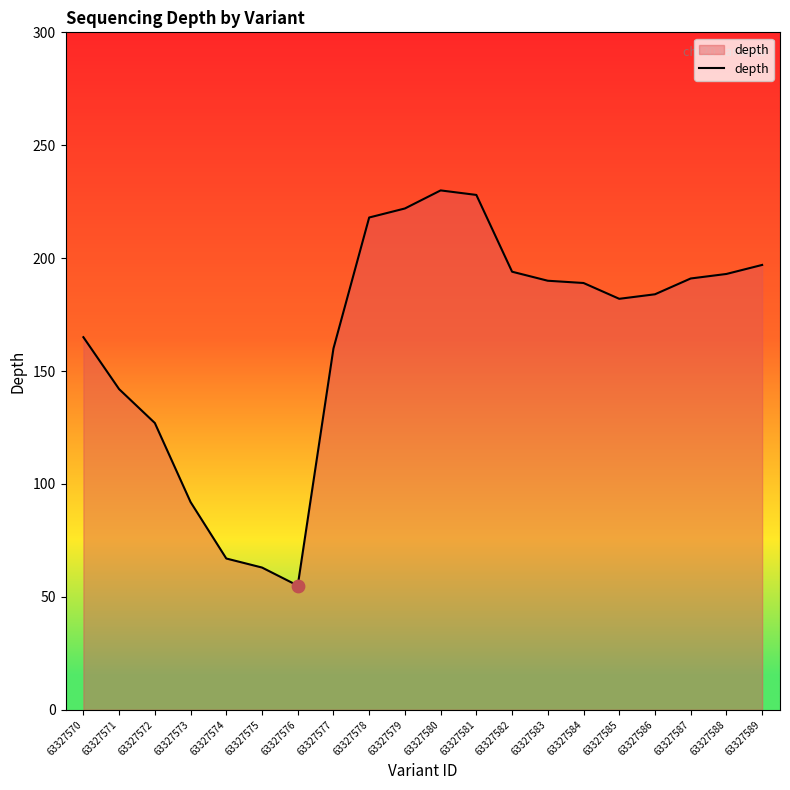

Which has a higher value, 63327587 or 63327572?

63327587